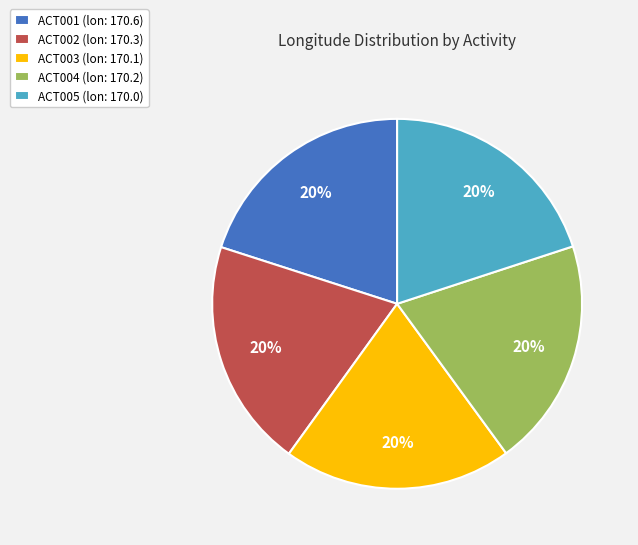

What is the ratio of the value at ACT003 to the value at ACT001?

1.0